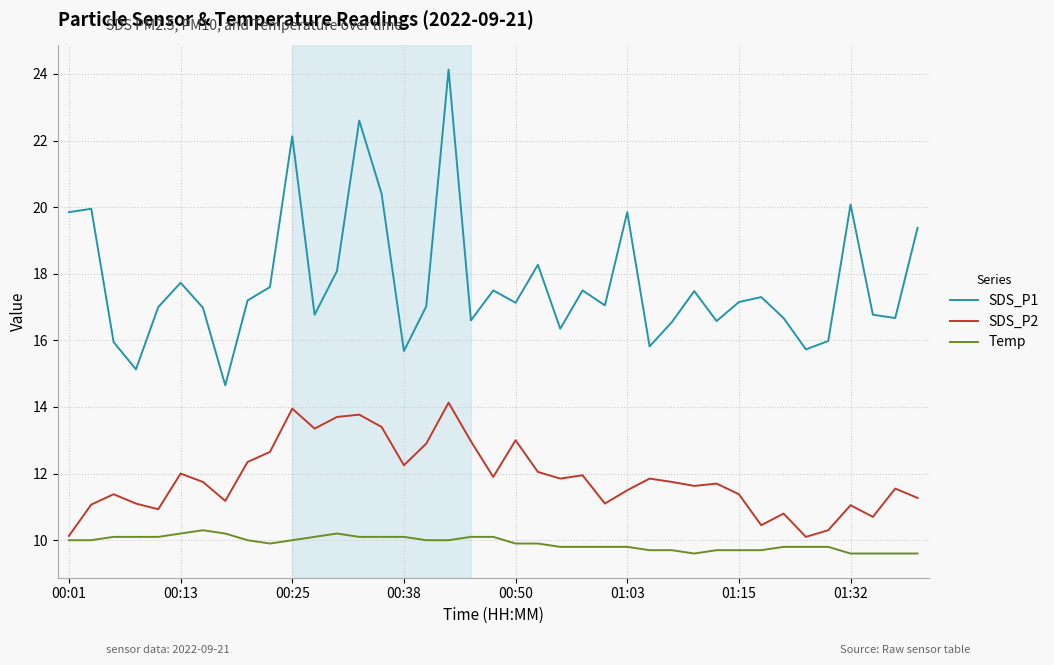

In SDS_P2, how many points are lower than both neighbors (excluding endpoints)?

11